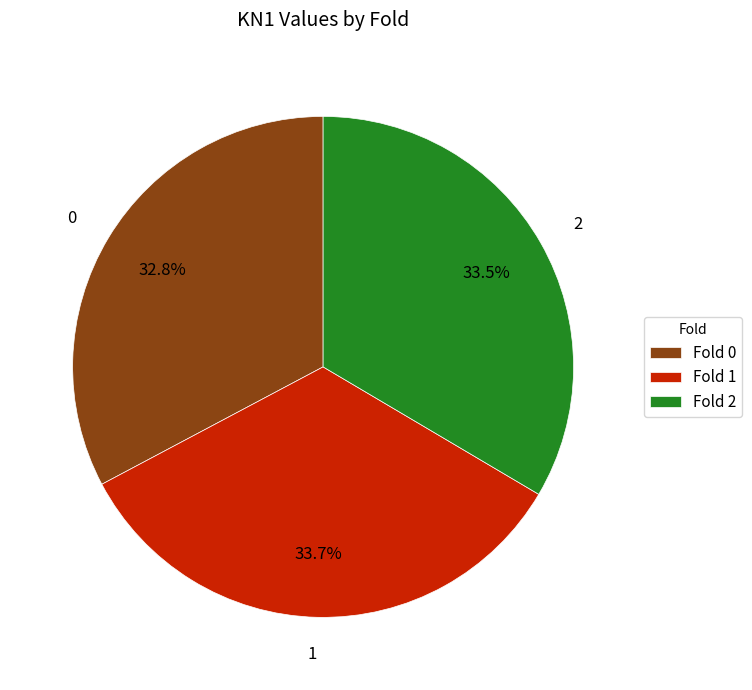

The 0 slice represents 33% of the pie. True or false?

True